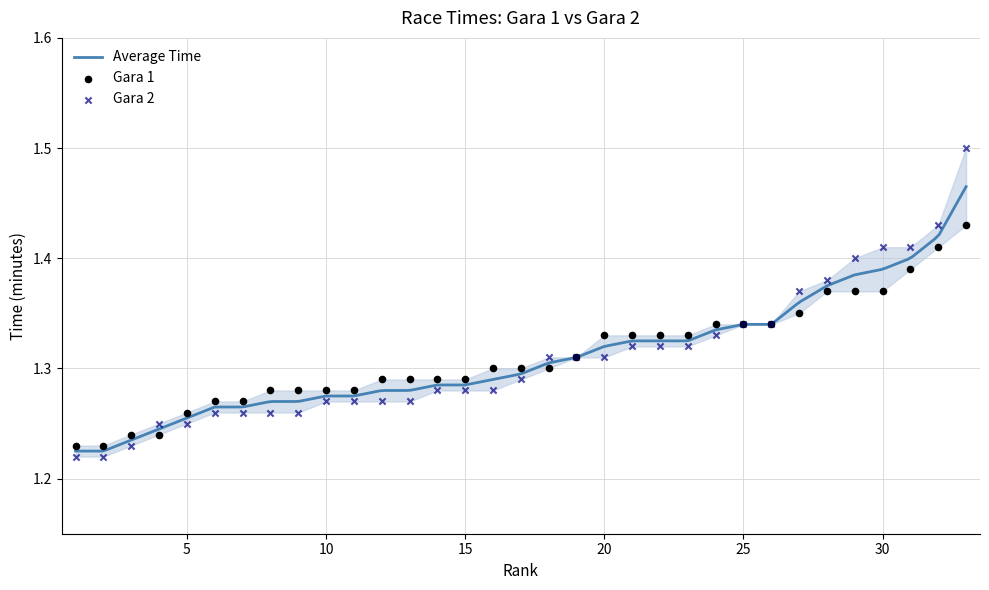

Which has a higher value, 18 or 17?

18